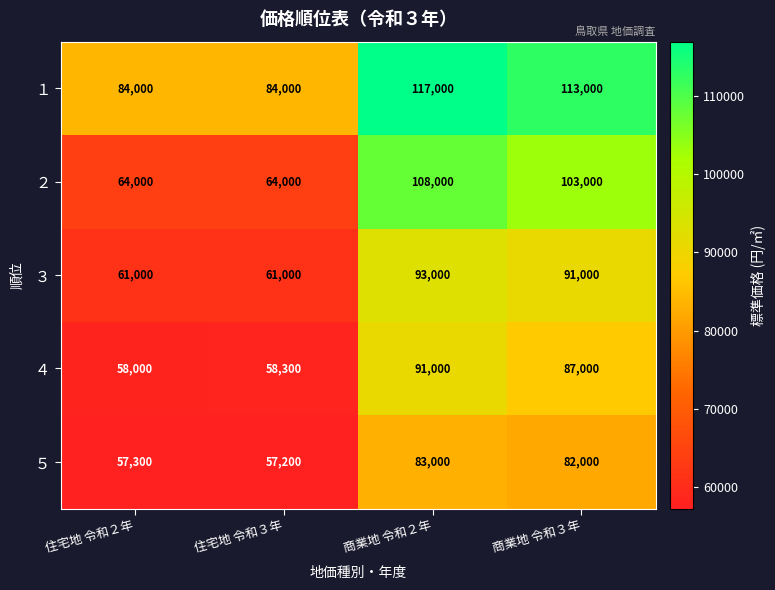

What is the average value of the ２ series?

84750